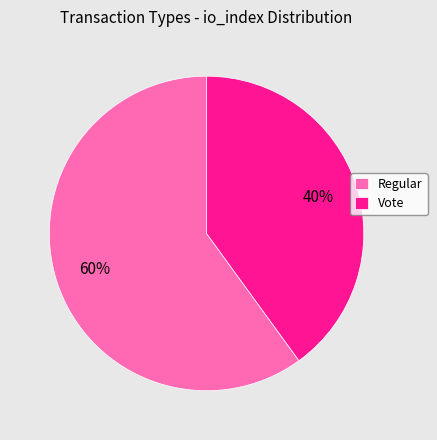

Is there any slice that represents more than half of the pie?

Yes